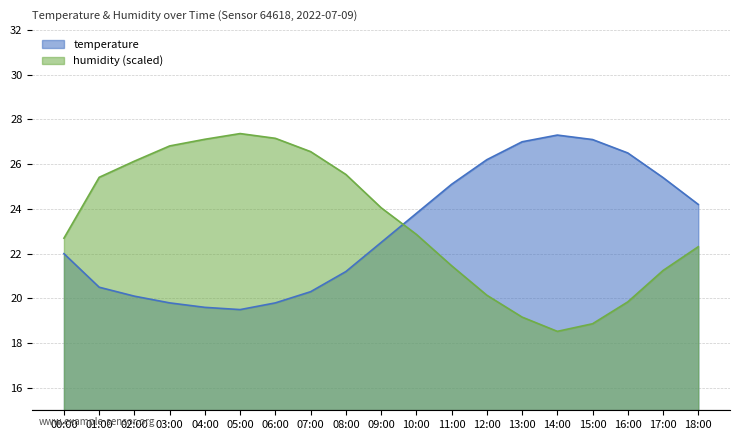

List the series in order of their peak value, highest first.

humidity, temperature